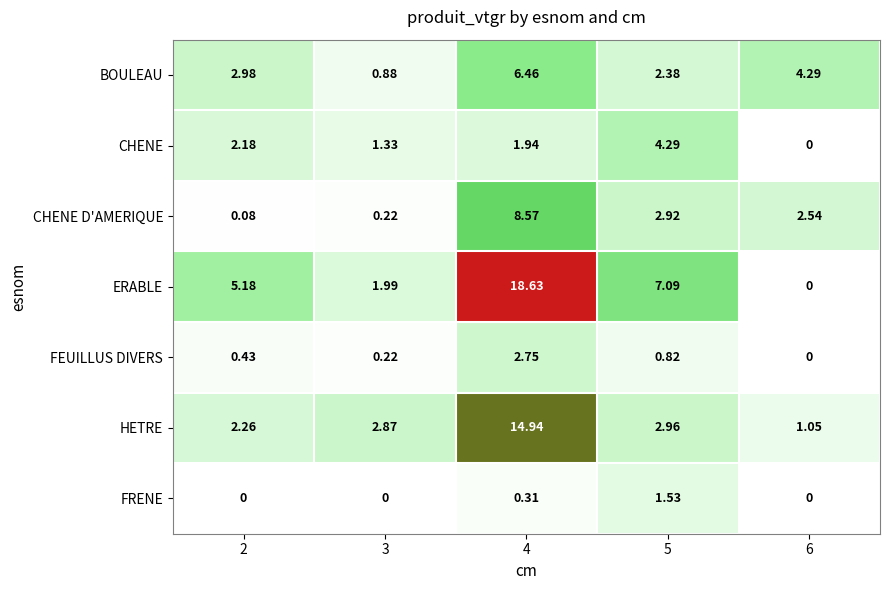

Which series changed the most between 4 and 5?

HETRE